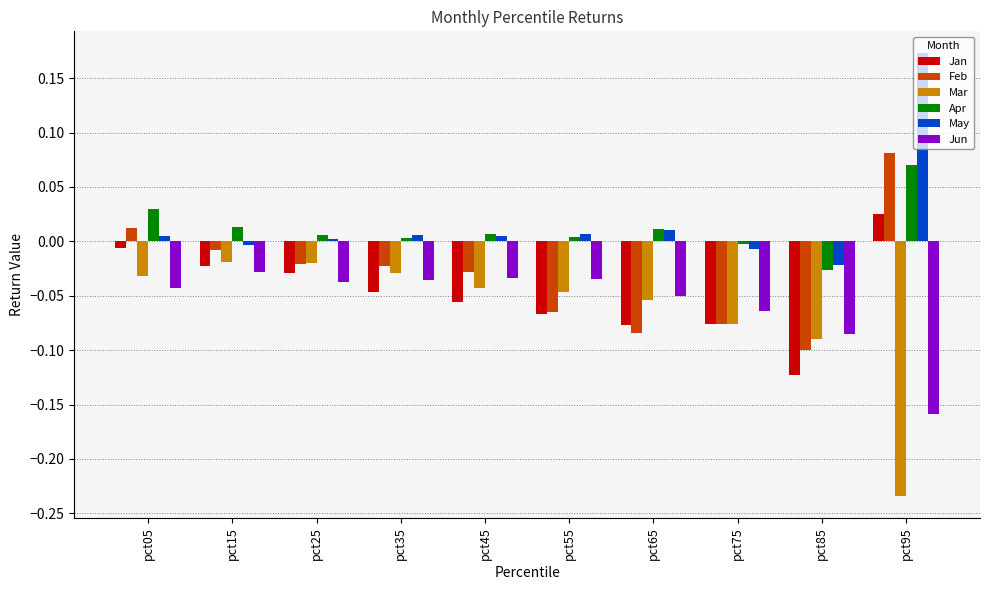

What is the sum of all Feb values?

-0.3